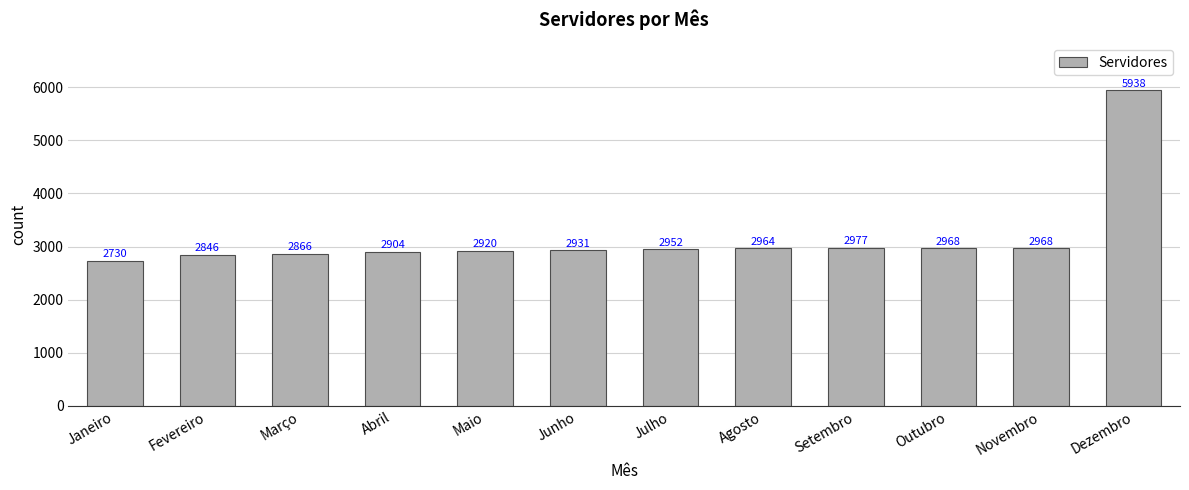

Does the chart contain stacked bars?

No